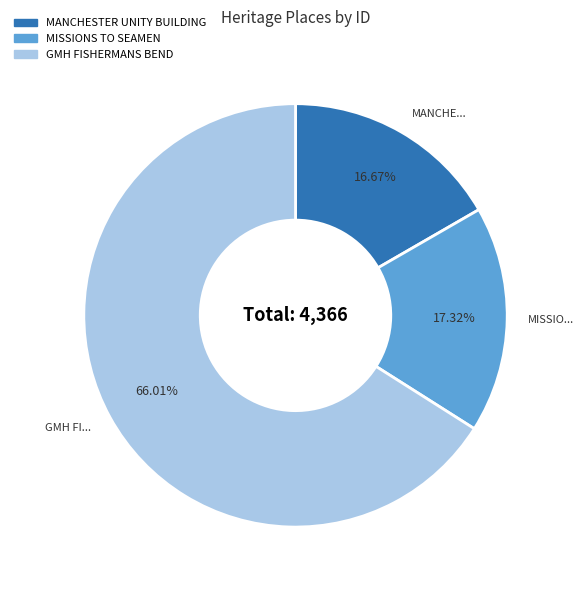

To the nearest percent, what portion does GMH FISHERMANS BEND represent?

66%